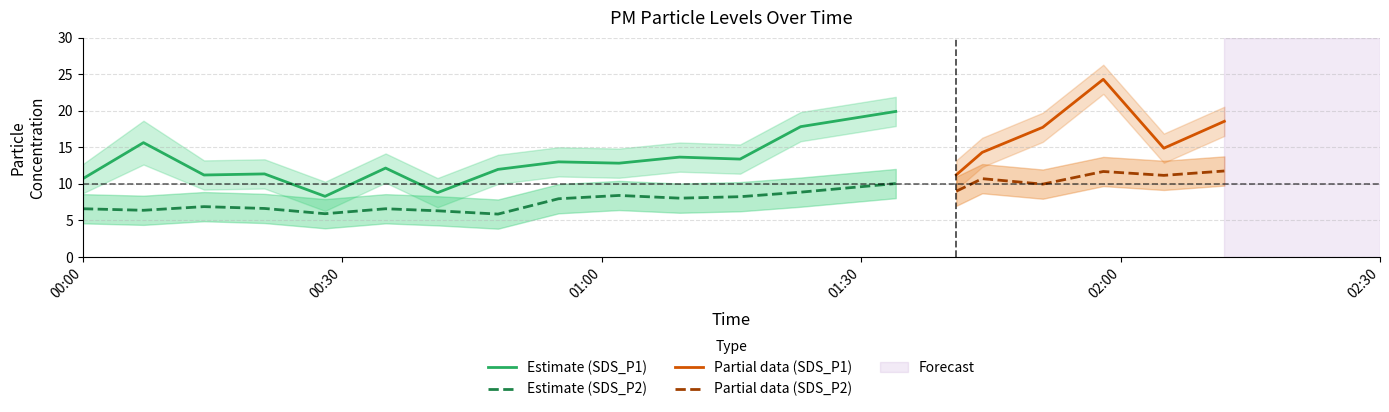

Reading left to right, what are all the values shown in this chart?

SDS_P1: 0=10.7	1=15.6	2=11.2	3=11.3	4=8.3	5=12.2	6=8.8	7=12.0	8=13.0	9=12.8	10=13.7	11=13.4	12=17.8	13=19.9	14=11.2	15=14.3	16=17.7	17=24.3	18=14.9	19=18.6
SDS_P2: 0=6.6	1=6.4	2=6.9	3=6.6	4=5.9	5=6.6	6=6.3	7=5.8	8=8.0	9=8.4	10=8.0	11=8.2	12=8.8	13=10.0	14=9.0	15=10.7	16=9.9	17=11.7	18=11.2	19=11.8